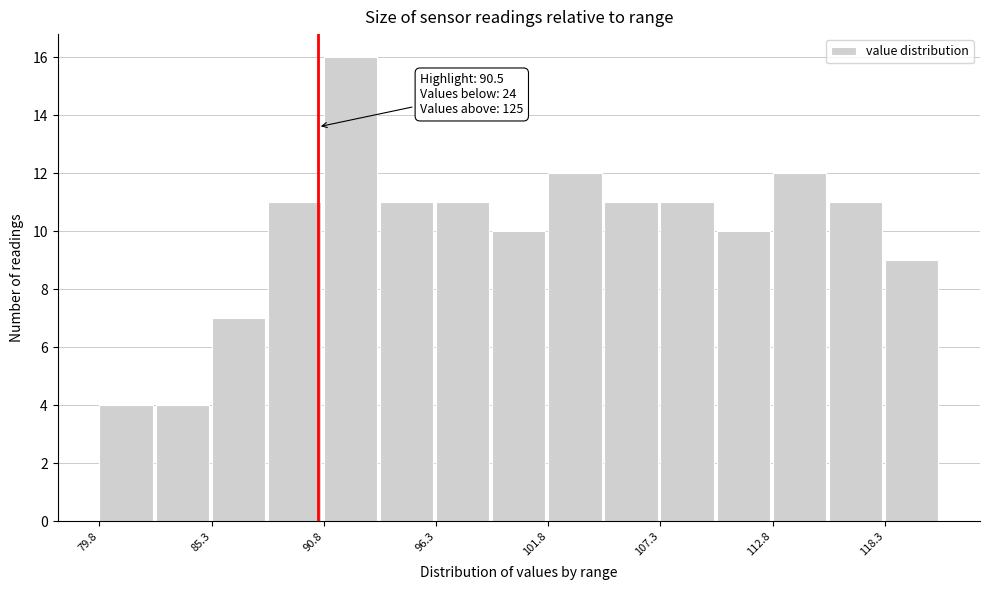

Around what value on the x-axis is the tallest bar? Give the approximate position of its centre, as read against the axis.

92